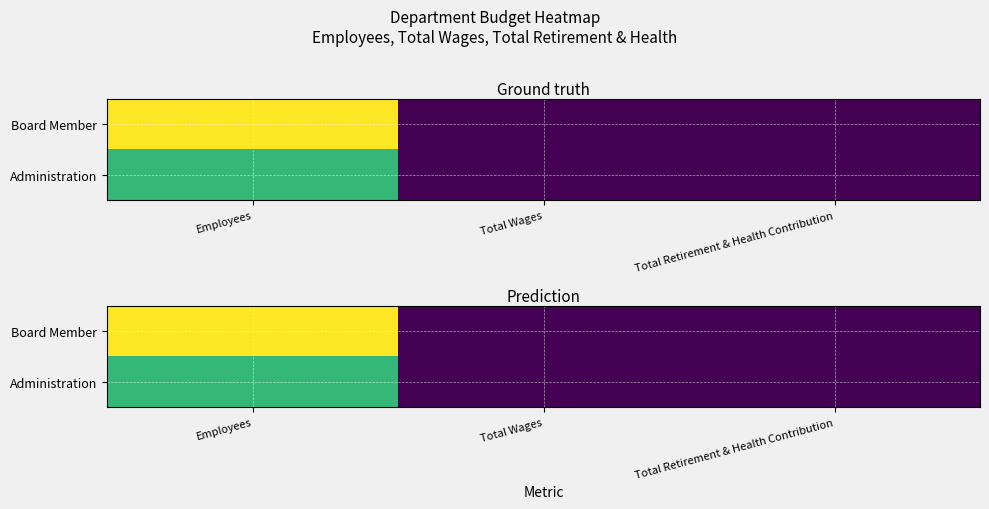

At Total Retirement & Health Contribution, list the series in order from largest to smallest.

Board Member, Administration